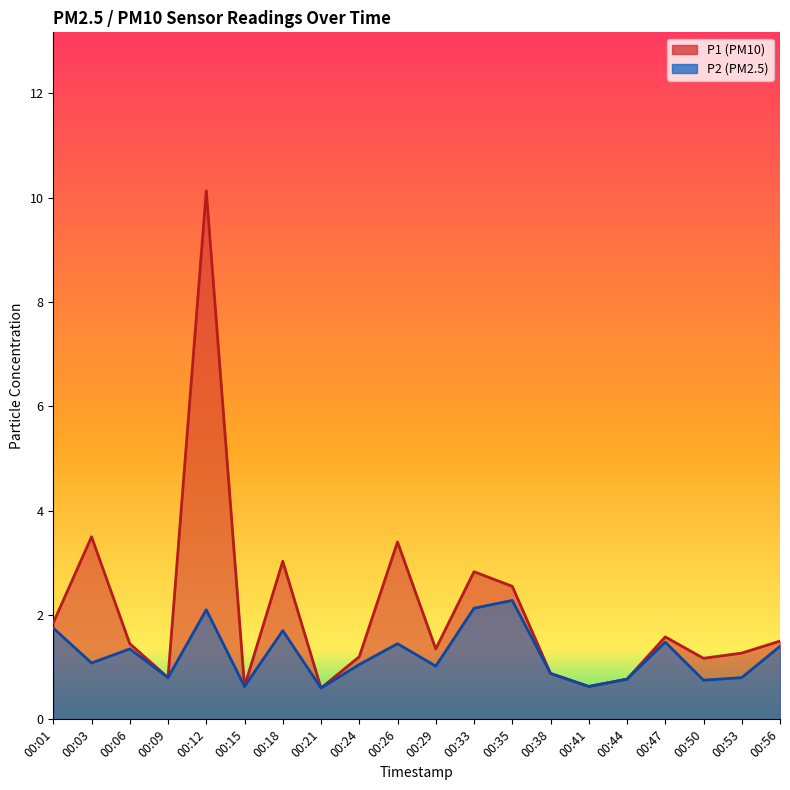

True or false: P1 has more than 1 interior local peaks.

True